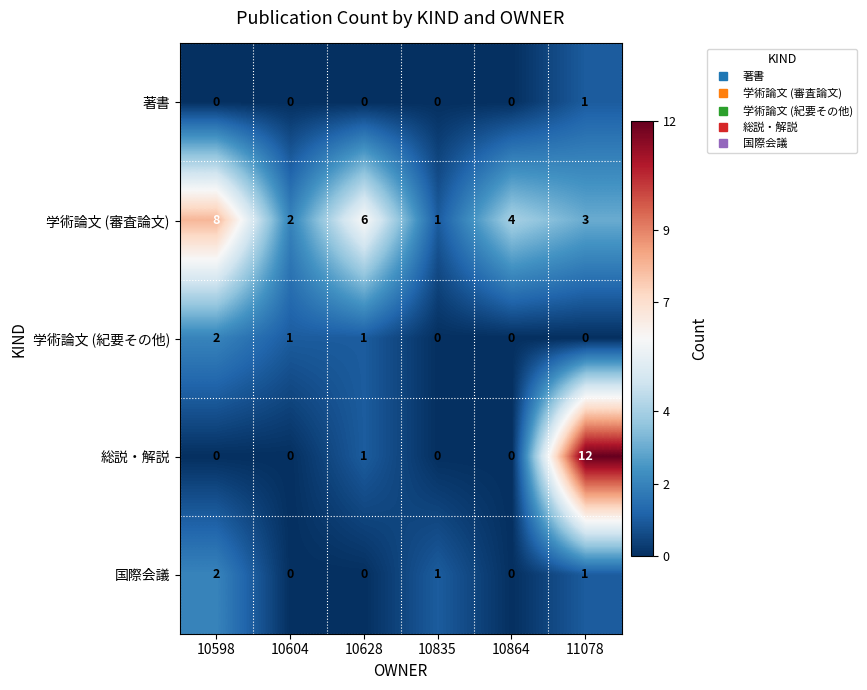

Count the number of data series in this chart.

5